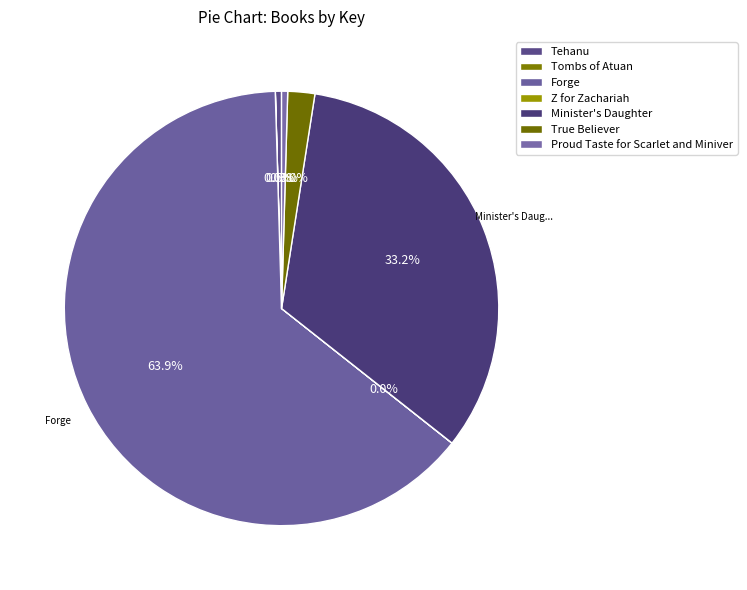

What is the total percentage of Tombs of Atuan and Minister's Daughter?

33.2%